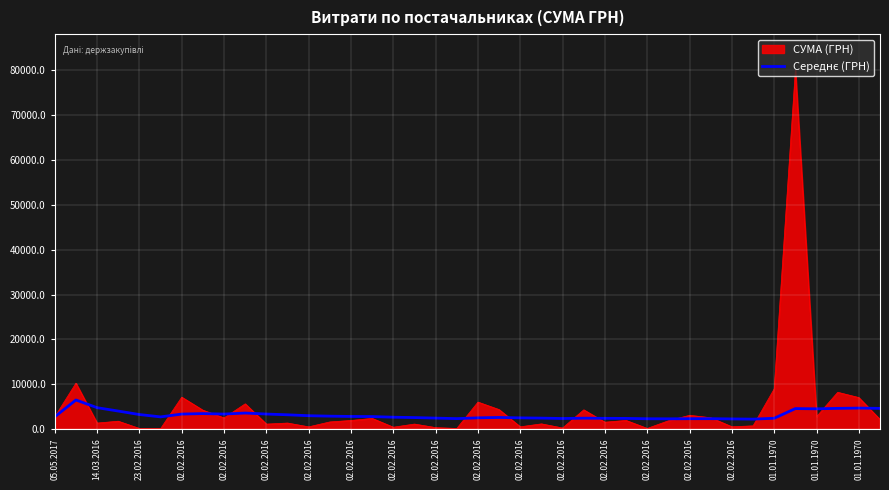

Which series has the widest spread of values?

СУМА (ГРН)